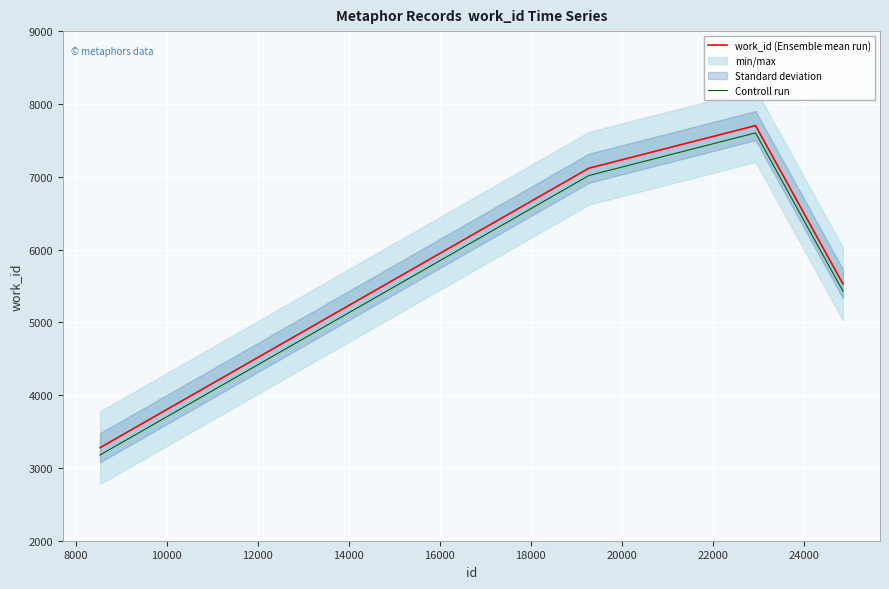

True or false: work_id (Ensemble mean run) and Controll run cross at least once.

False